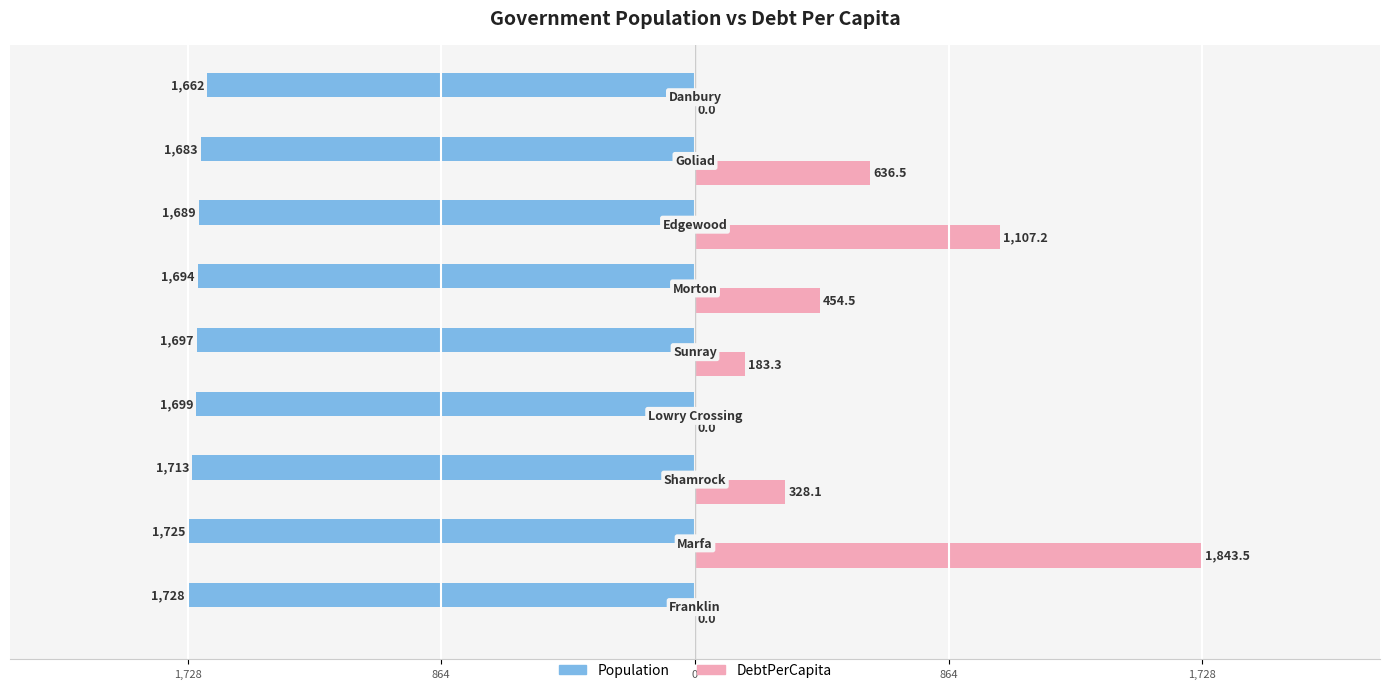

What are all the series names shown in the legend?

Population, DebtPerCapita